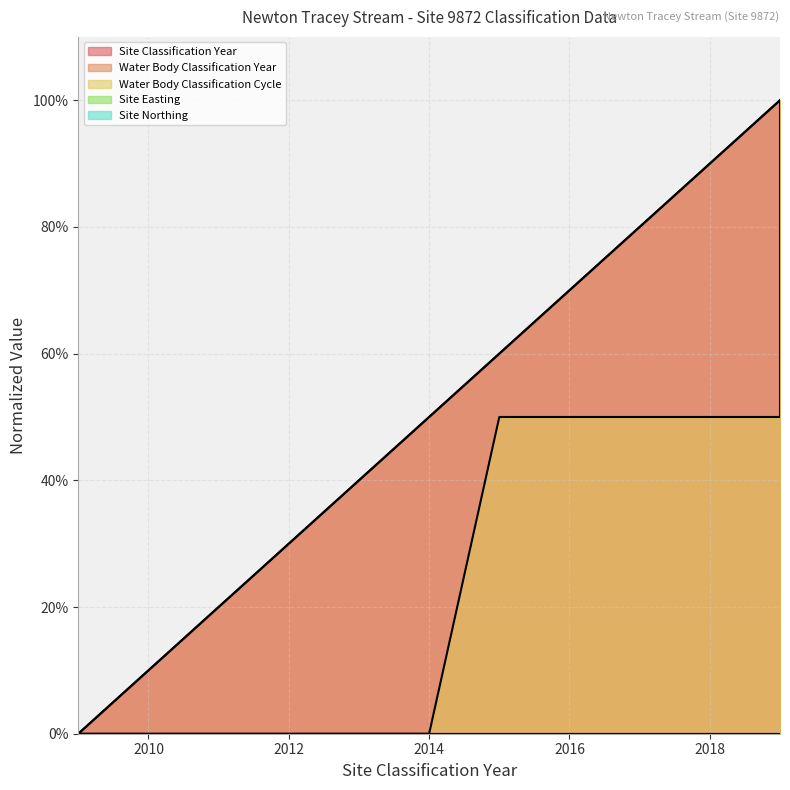

True or false: Site Classification Year and Water Body Classification Year intersect in this chart.

False